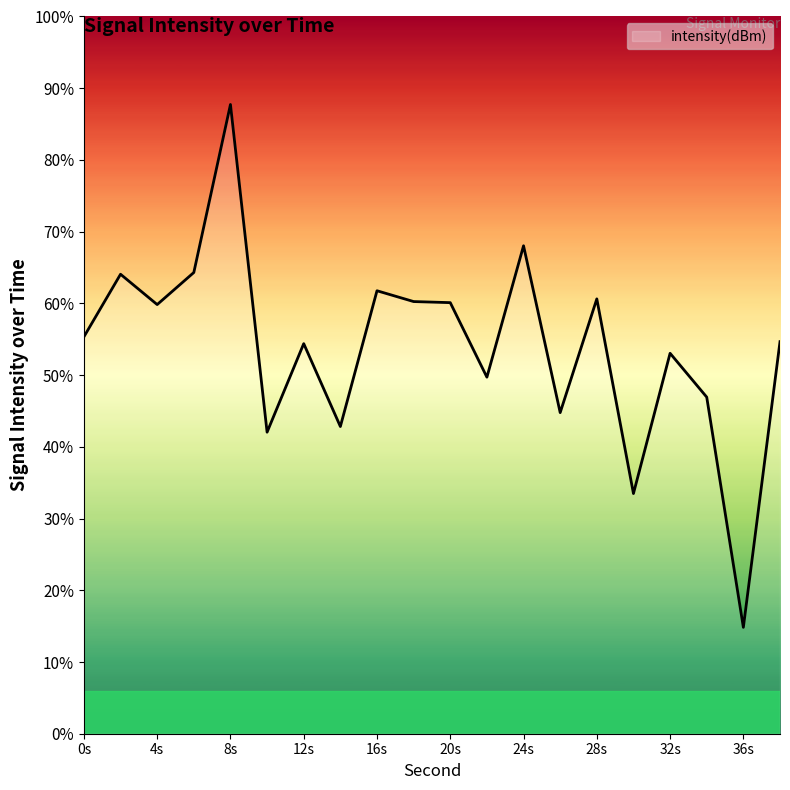

Does the chart display data point markers on the line(s)?

No